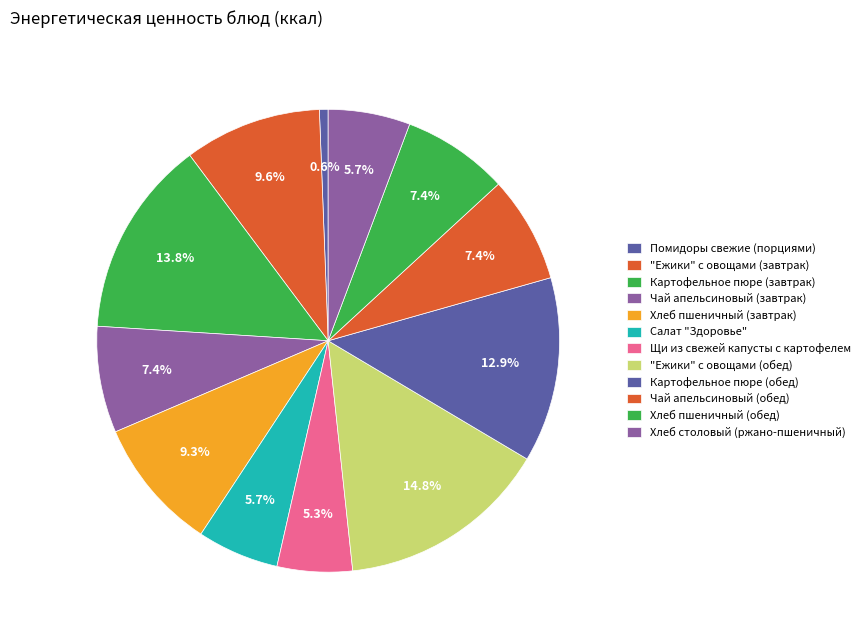

What is the change in value from Салат "Здоровье" to Хлеб столовый (ржано-пшеничный)?

+0.2